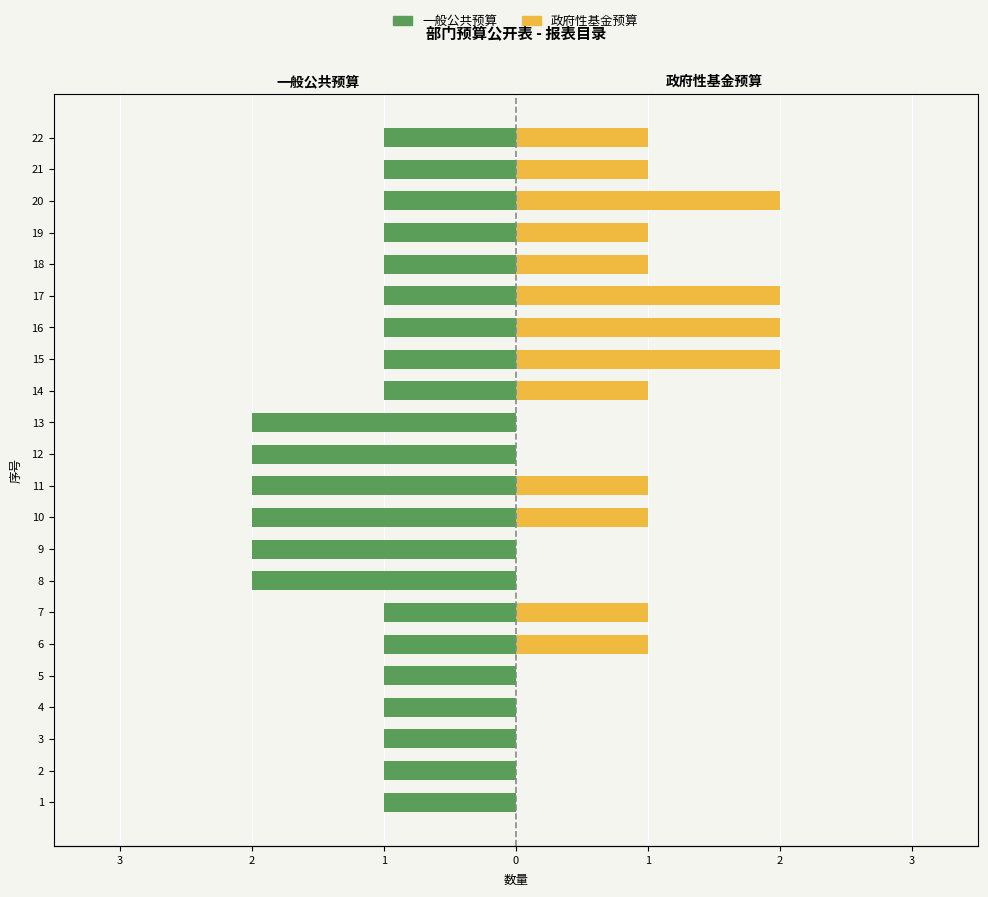

Count the number of data series in this chart.

2